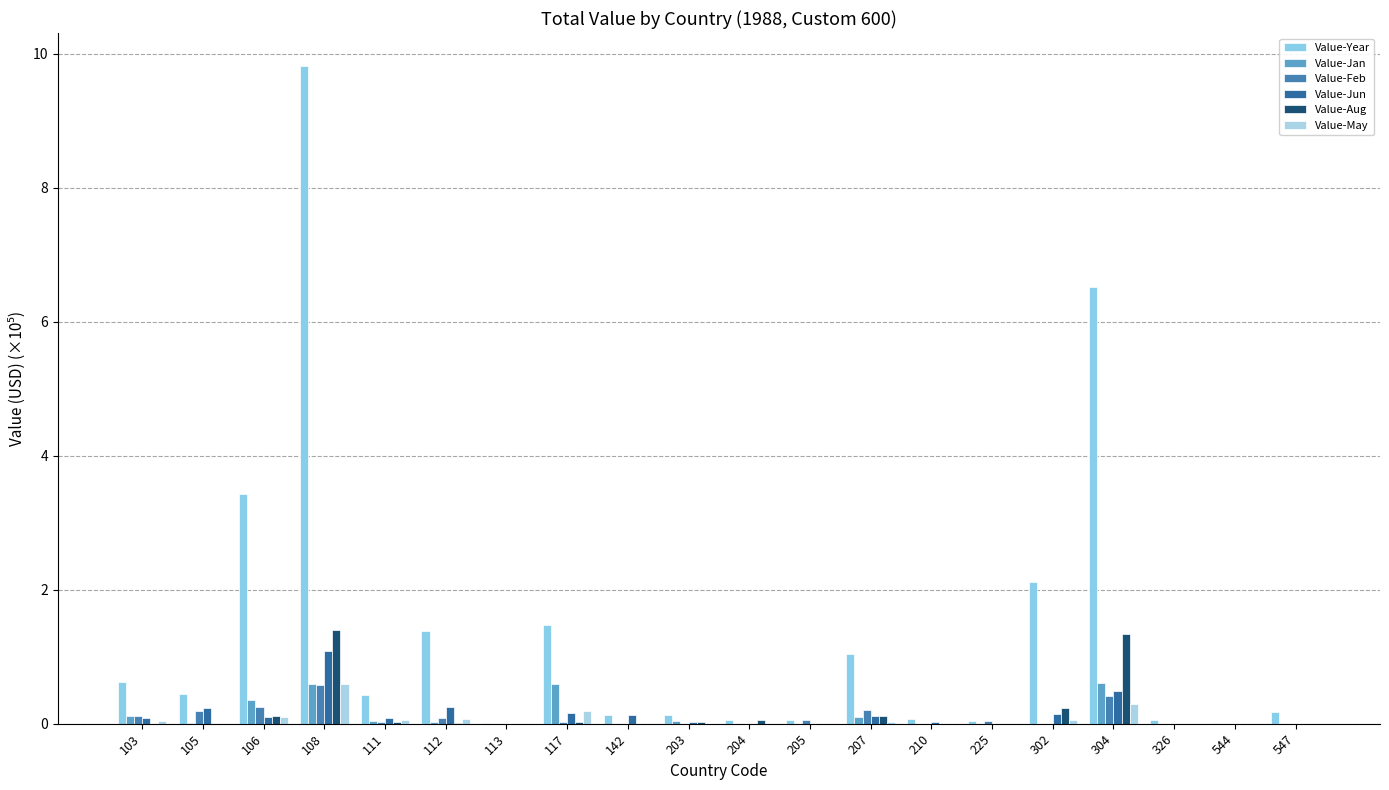

What is the maximum value shown in the chart?

9.8